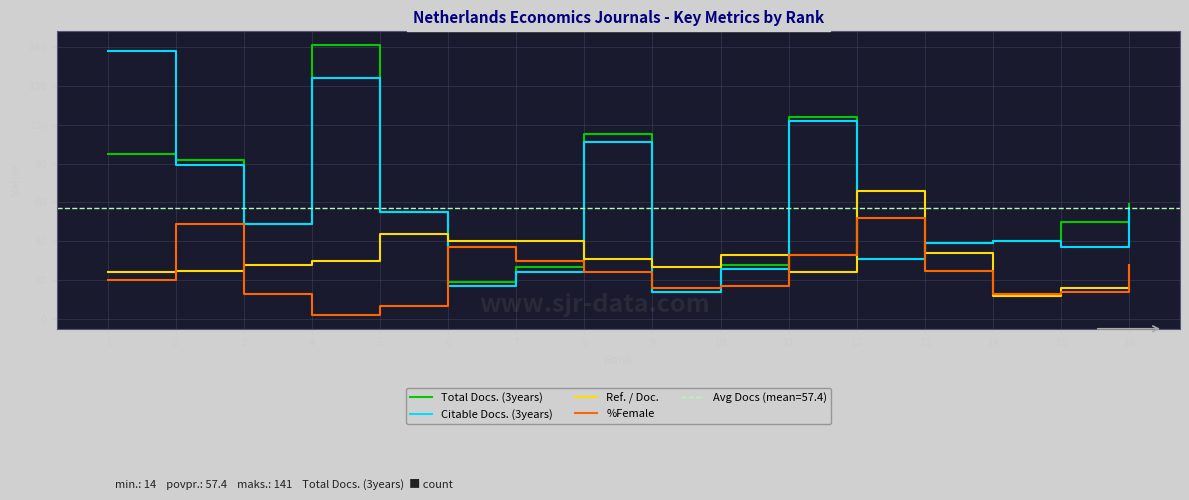

Which series has the widest spread of values?

Total Docs. (3years)